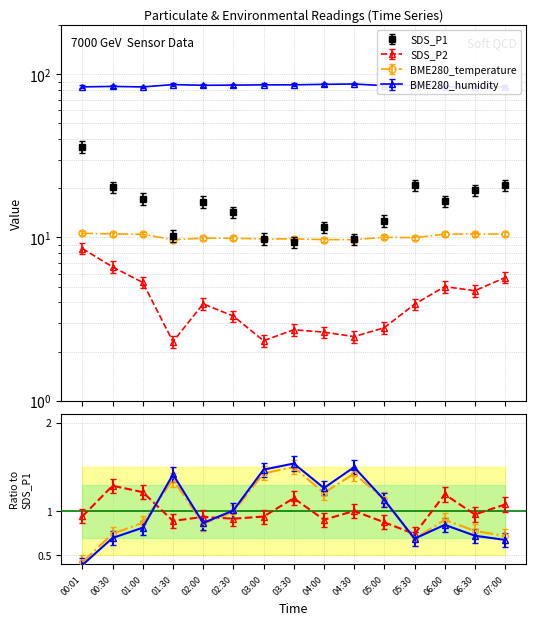

What is the sum of the SDS_P1 values at 00:01 and 05:00?

48.6